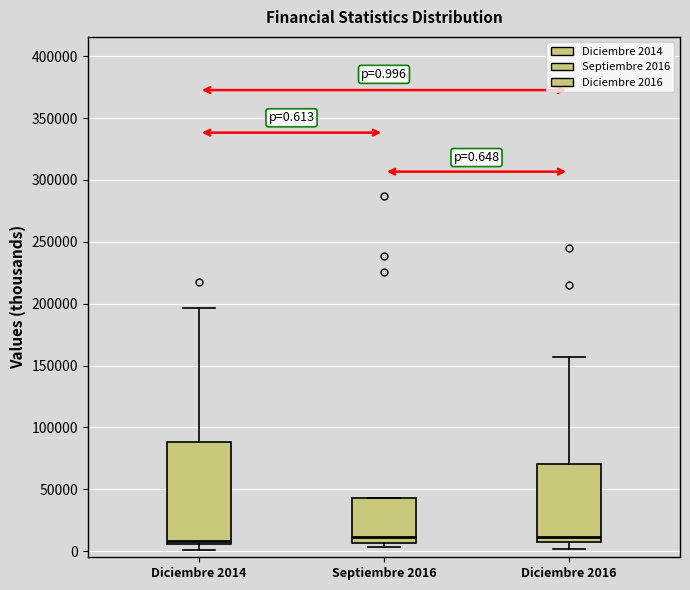

Which box is the tallest, from its lower edge to its upper edge?

Diciembre 2014